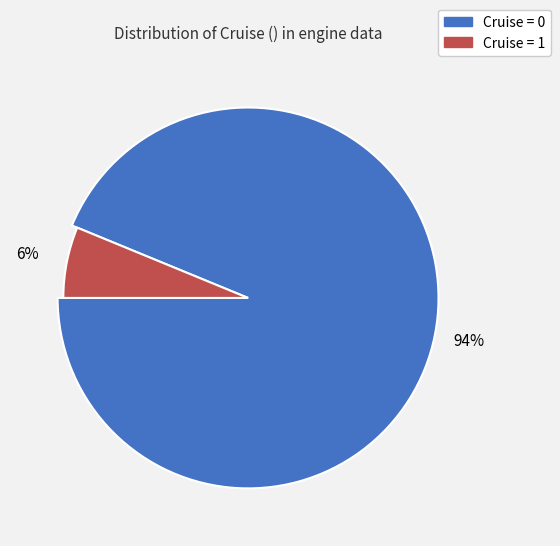

To the nearest percent, what portion does 1 represent?

6%